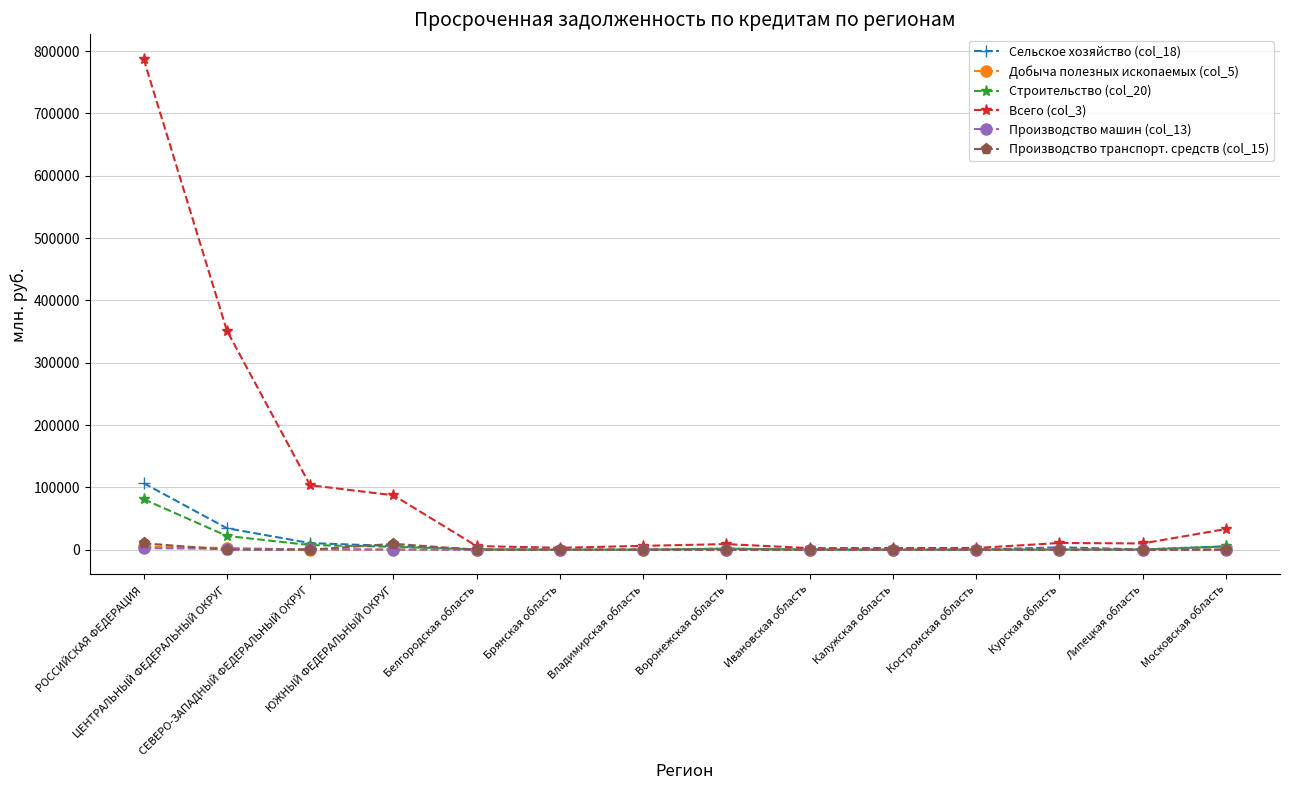

How many values in the Всего (col_3) series are below 10080?

7